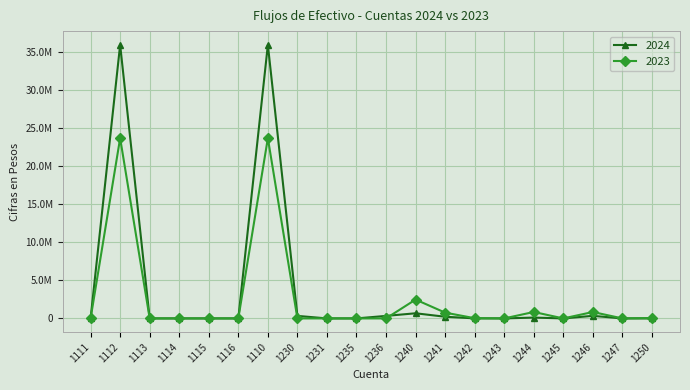

Is this an area chart (filled region under the line)?

No